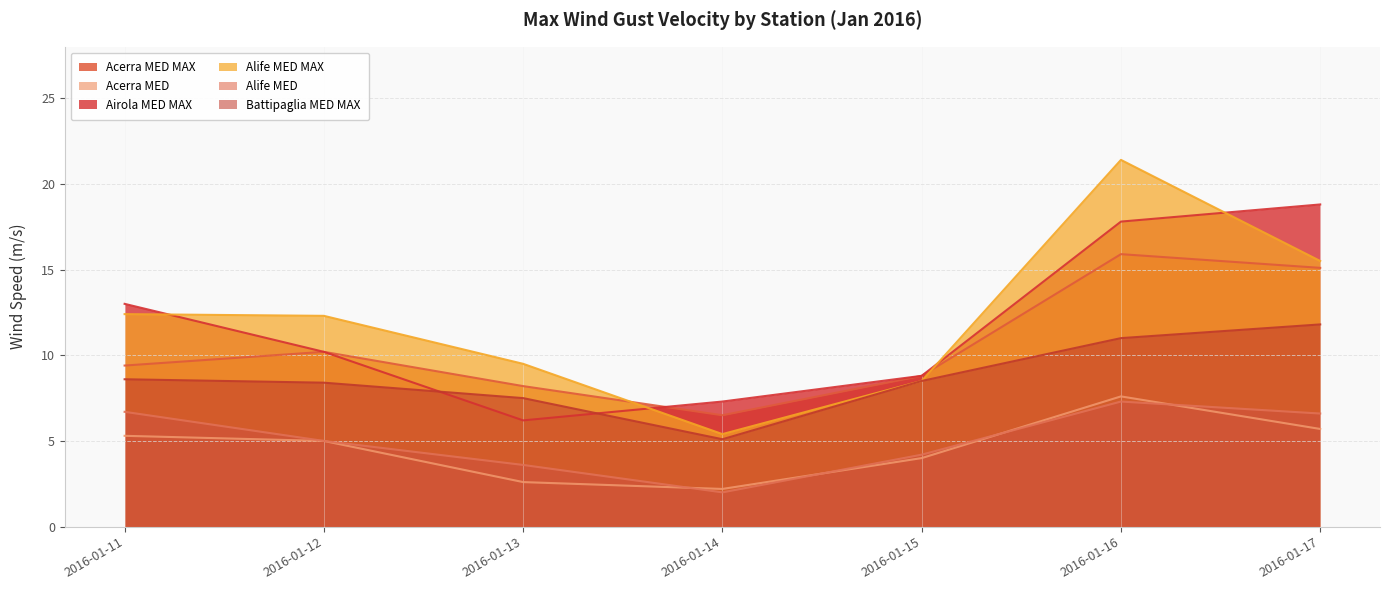

How many intersections are there between Alife MED MAX and Acerra MED MAX?

2